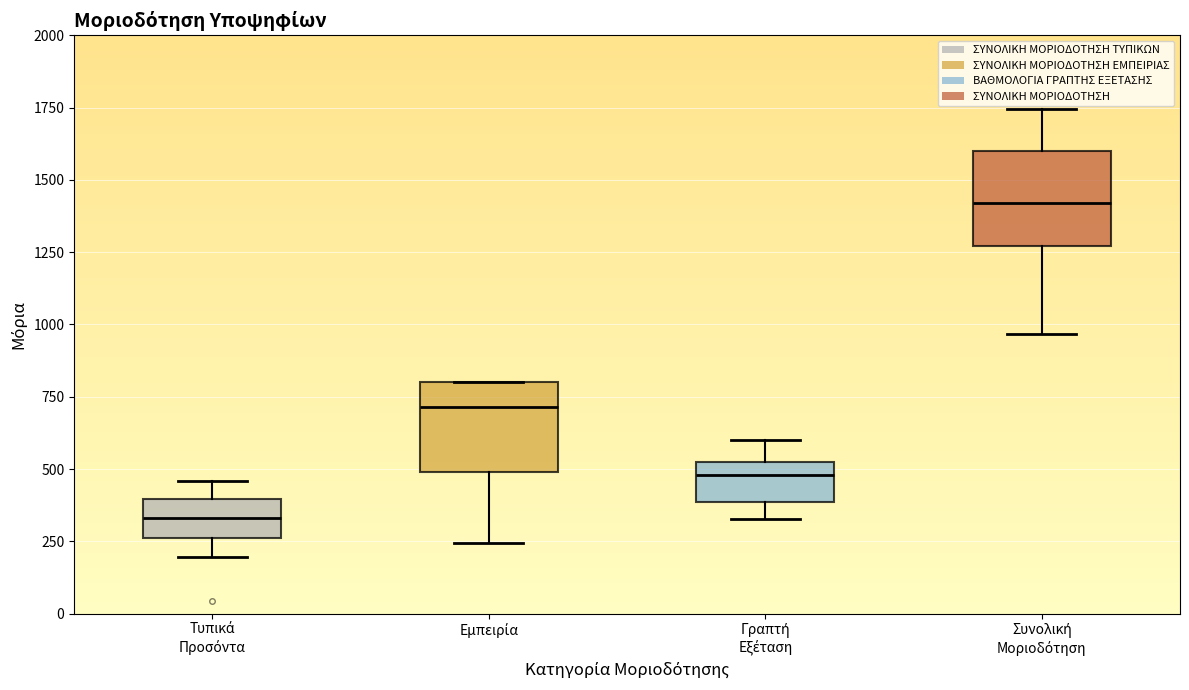

Reading left to right, read every box against the y-axis: the position of its median line, the range the box covers, and the ends of its whiskers. The values are not printed on the chart, so give them approximately, as read against the axis.

Τυπικά Προσόντα: median 350, box 250 to 400, whiskers 200 to 450
Εμπειρία: median 700, box 500 to 800, whiskers 250 to 800
Γραπτή Εξέταση: median 500 (just below the box's upper edge), box 400 to 500, whiskers 350 to 600
Συνολική Μοριοδότηση: median 1400, box 1250 to 1600, whiskers 950 to 1750